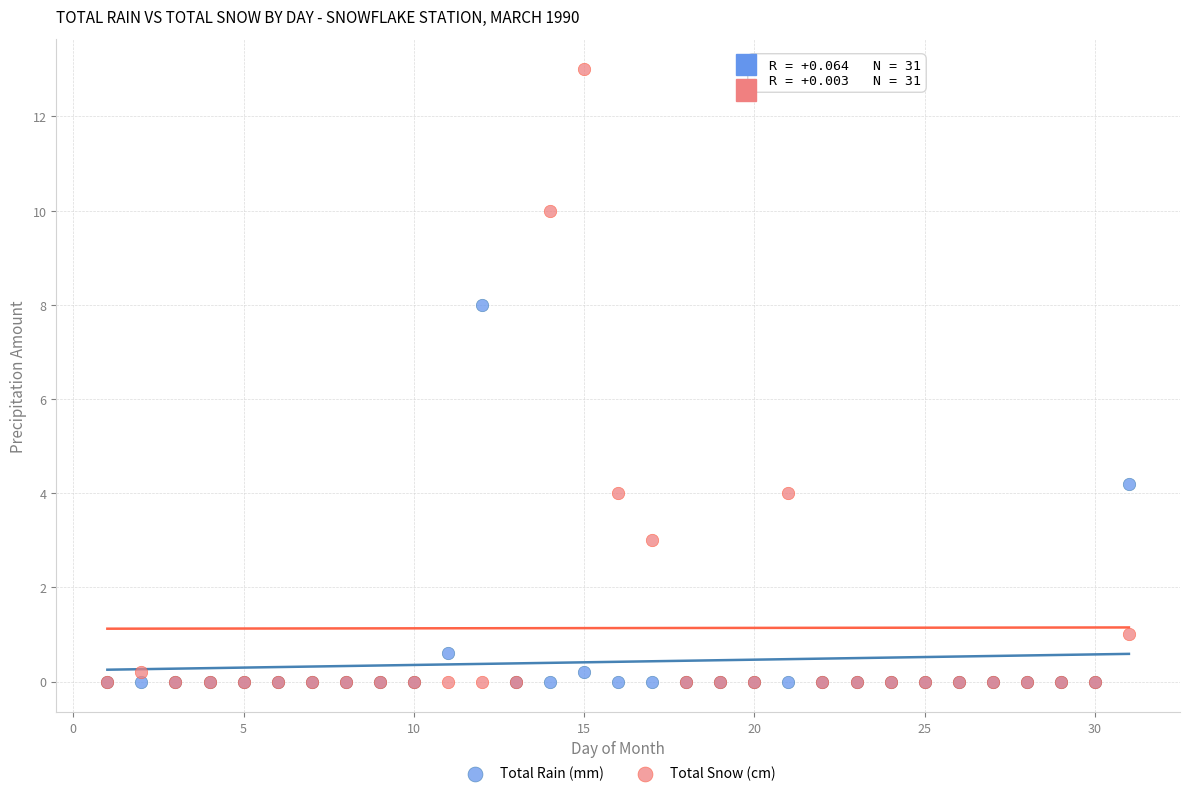

Which series has the largest Y range (max minus min)?

Total Snow (cm)